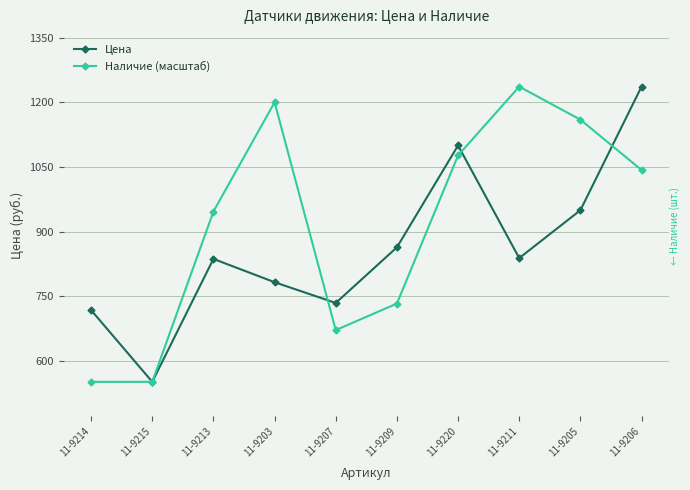

What is the maximum value for Цена?

1236.8